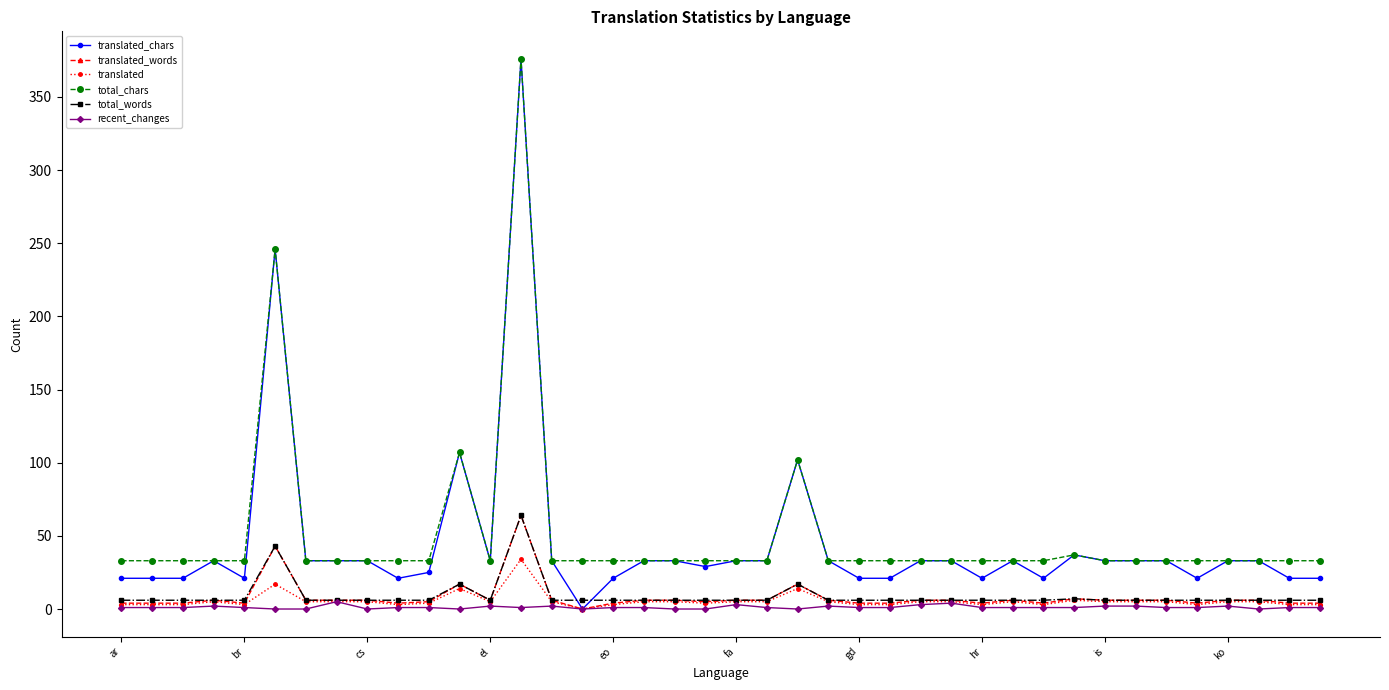

What is the maximum value for translated_chars?

376